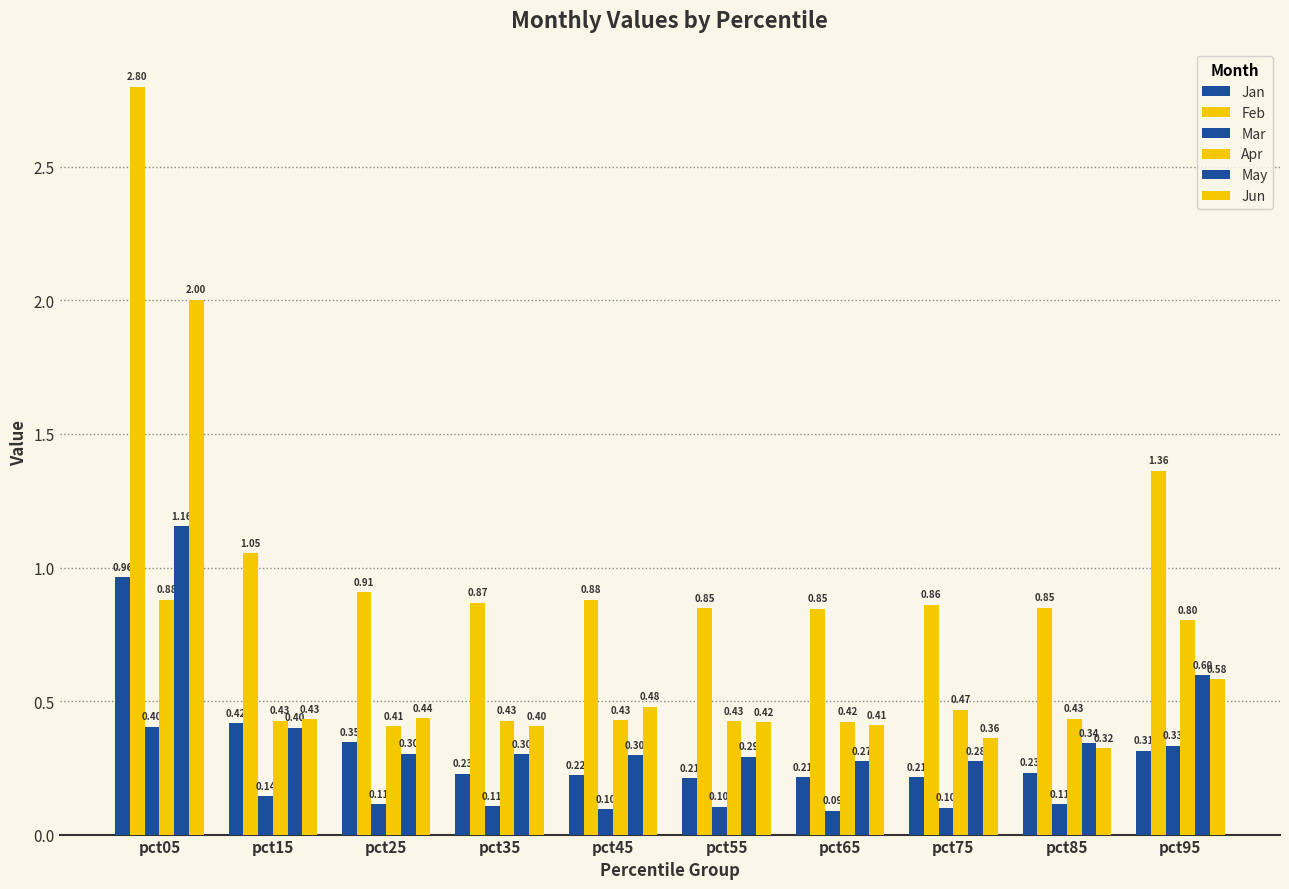

What is the minimum value for Feb?

0.8